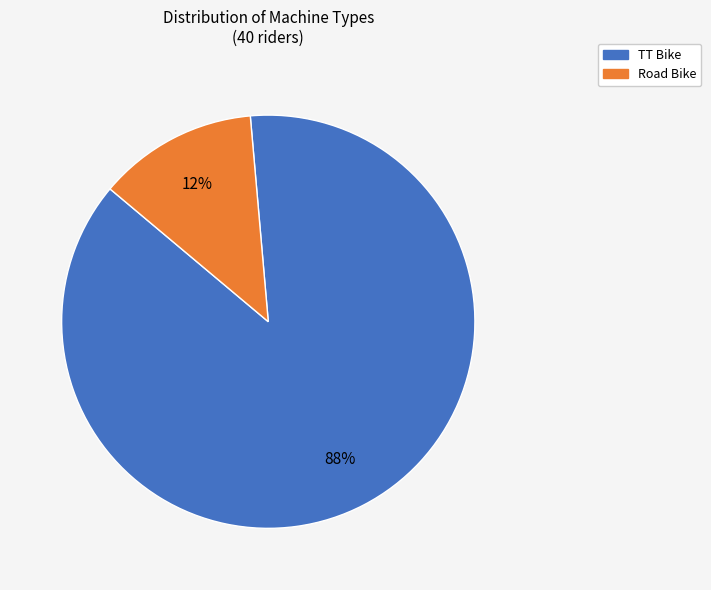

Which category has the biggest portion of the pie?

TT Bike